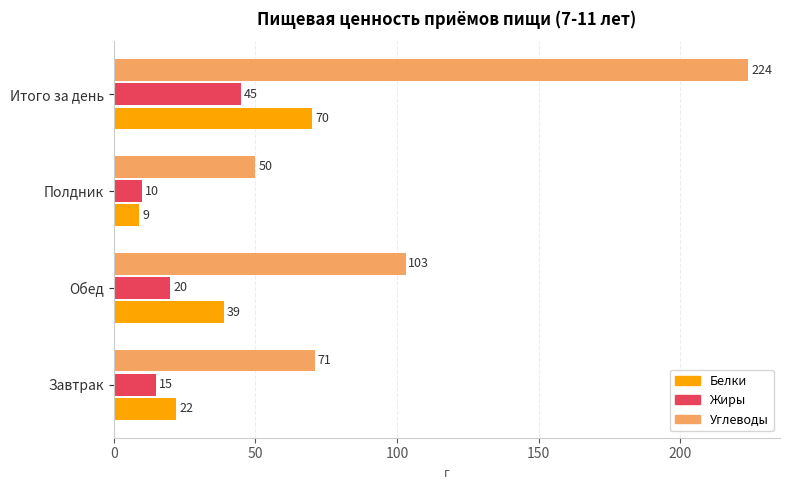

Count the Жиры values in the range 15 to 45.

3